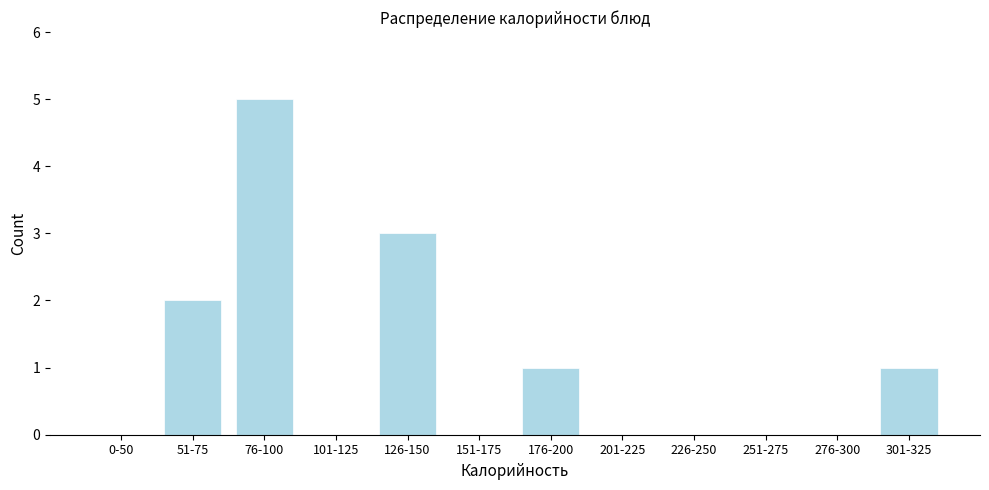

Reading left to right, extract all data points from this chart.

0-50=0	51-75=2	76-100=5	101-125=0	126-150=3	151-175=0	176-200=1	201-225=0	226-250=0	251-275=0	276-300=0	301-325=1